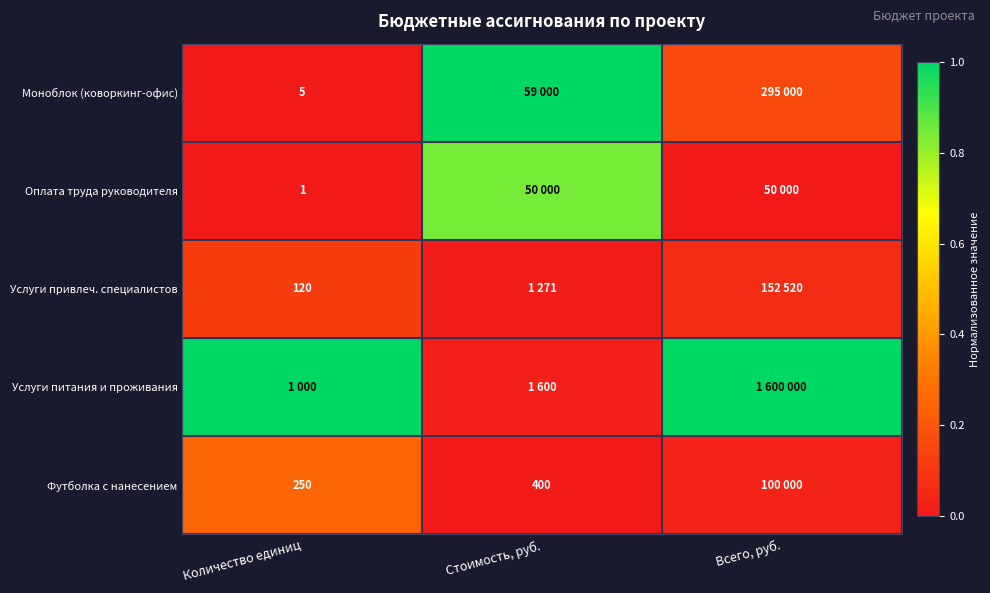

At how many categories does at least one series exceed 0?

3